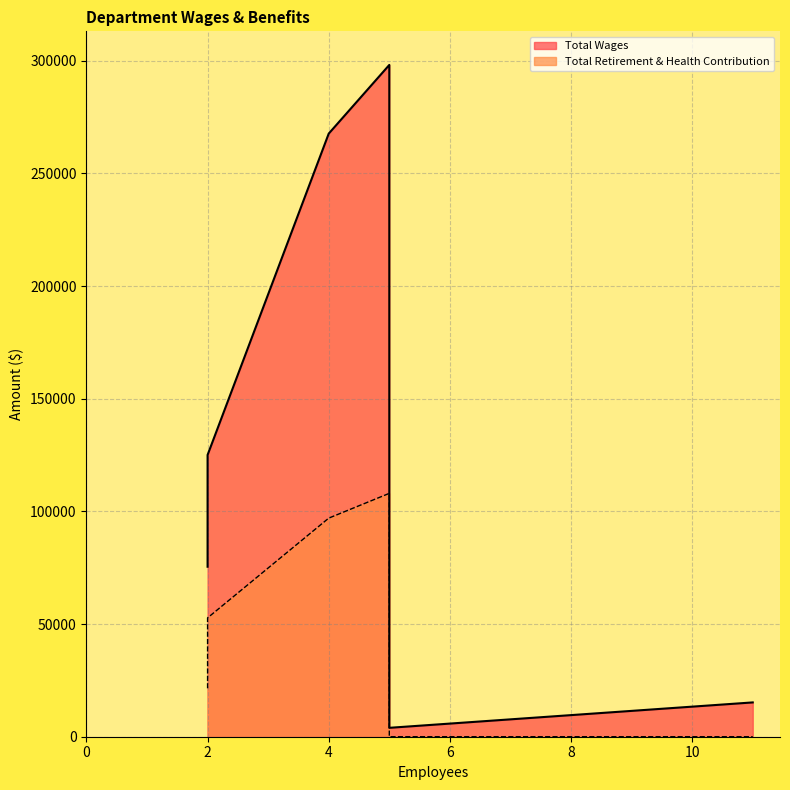

Is it true that Total Retirement & Health Contribution equals 82952.3 at Water?

False